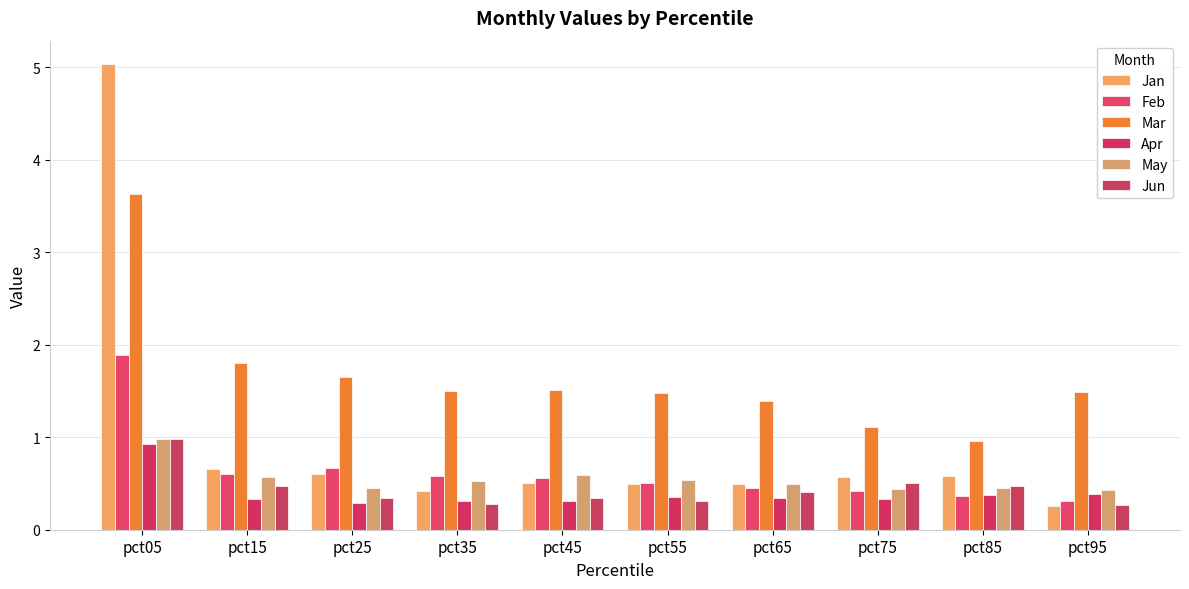

Reading right to left, transcribe all the data shown in this chart.

Jan: 0.3	0.6	0.6	0.5	0.5	0.5	0.4	0.6	0.7	5.0
Feb: 0.3	0.4	0.4	0.5	0.5	0.6	0.6	0.7	0.6	1.9
Mar: 1.5	1.0	1.1	1.4	1.5	1.5	1.5	1.7	1.8	3.6
Apr: 0.4	0.4	0.3	0.3	0.4	0.3	0.3	0.3	0.3	0.9
May: 0.4	0.4	0.4	0.5	0.5	0.6	0.5	0.5	0.6	1.0
Jun: 0.3	0.5	0.5	0.4	0.3	0.3	0.3	0.3	0.5	1.0